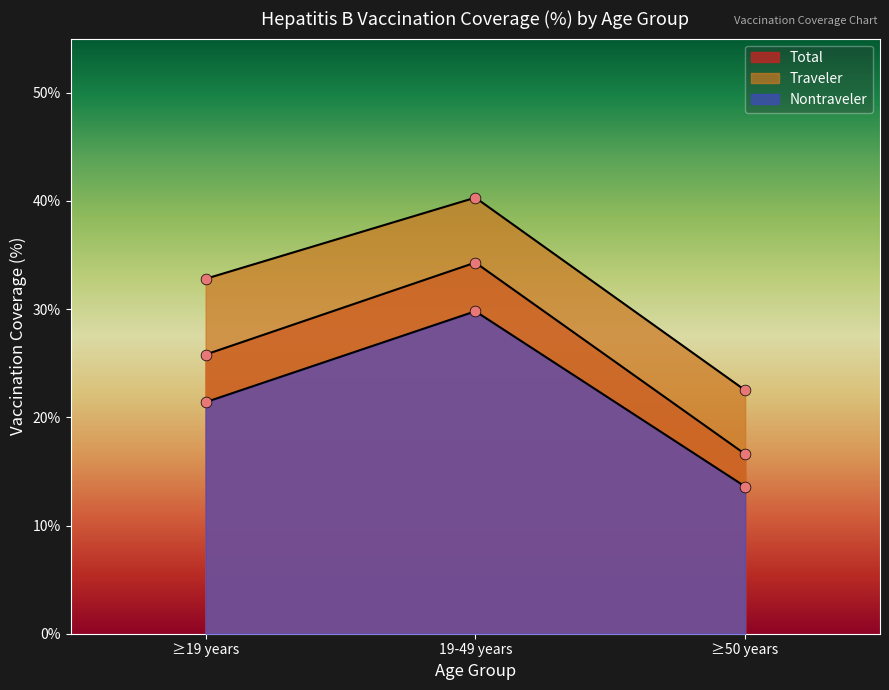

Which series contains the lowest Y value?

Nontraveler